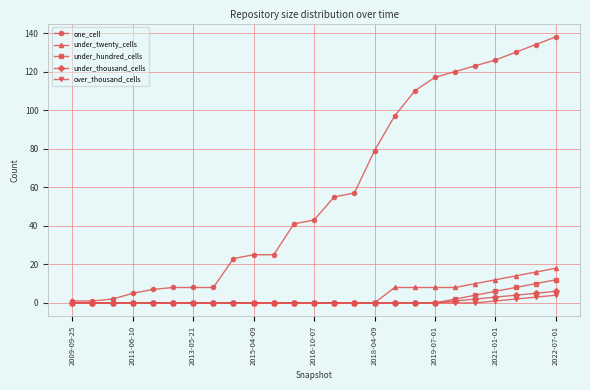

Reading left to right, transcribe all the data shown in this chart.

one_cell: 1	1	2	5	7	8	8	8	23	25	25	41	43	55	57	79	97	110	117	120	123	126	130	134	138
under_twenty_cells: 0	0	0	0	0	0	0	0	0	0	0	0	0	0	0	0	8	8	8	8	10	12	14	16	18
under_hundred_cells: 0	0	0	0	0	0	0	0	0	0	0	0	0	0	0	0	0	0	0	2	4	6	8	10	12
under_thousand_cells: 0	0	0	0	0	0	0	0	0	0	0	0	0	0	0	0	0	0	0	1	2	3	4	5	6
over_thousand_cells: 0	0	0	0	0	0	0	0	0	0	0	0	0	0	0	0	0	0	0	0	0	1	2	3	4